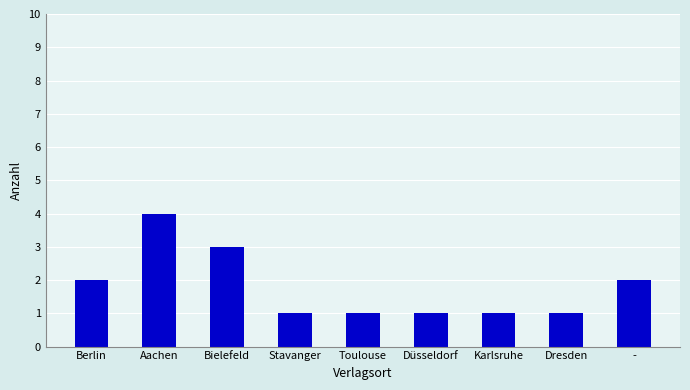

The chart shows a value of 1 at Karlsruhe. True or false?

True